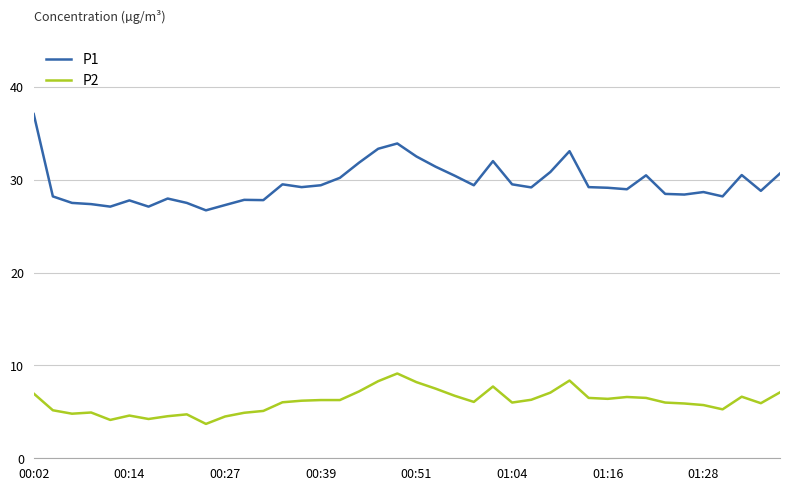

True or false: P1 and P2 cross at least once.

False